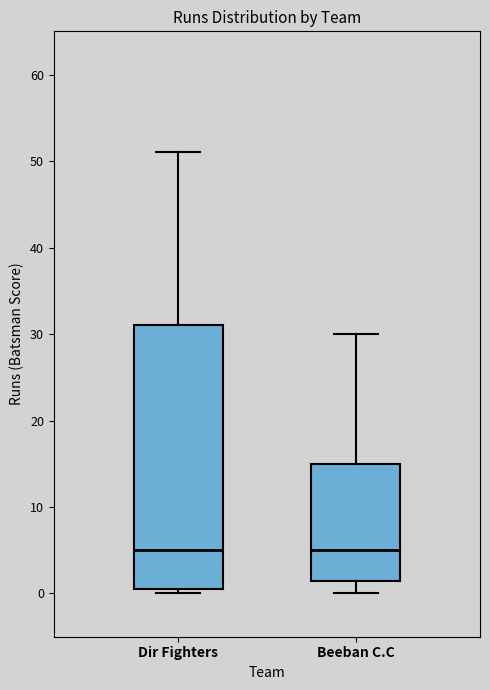

Comparing the boxes themselves (not the whiskers), which one is the tallest?

Dir Fighters